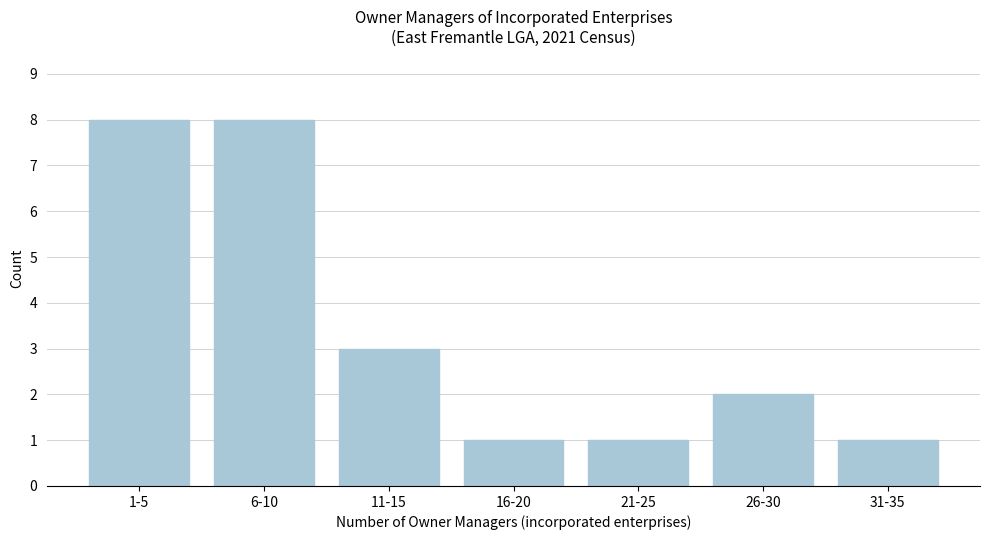

Reading right to left, what are all the values shown in this chart?

1	2	1	1	3	8	8